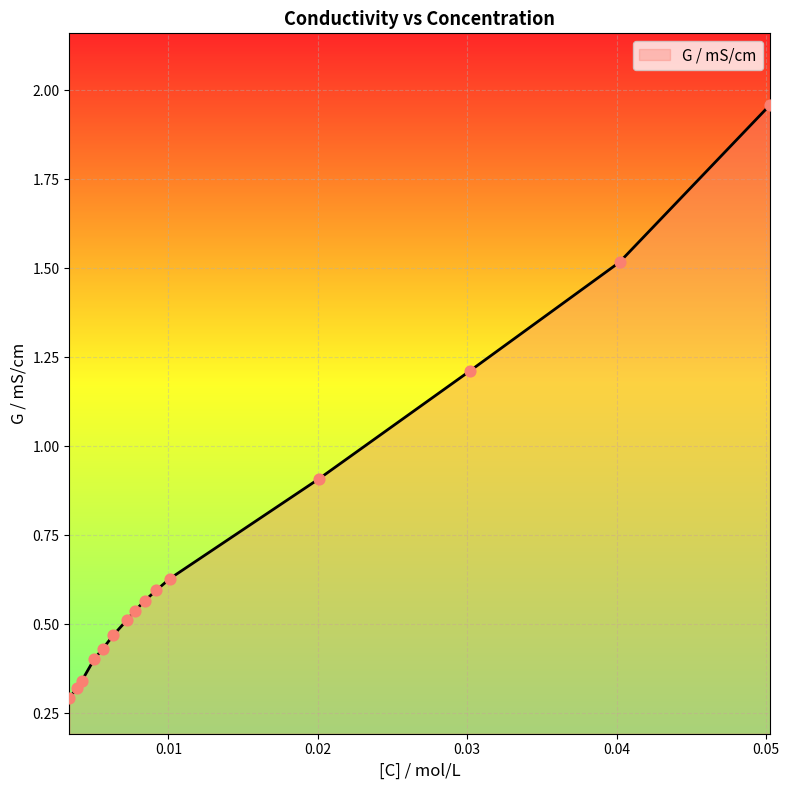

What is the difference between the maximum and minimum values?

1.7